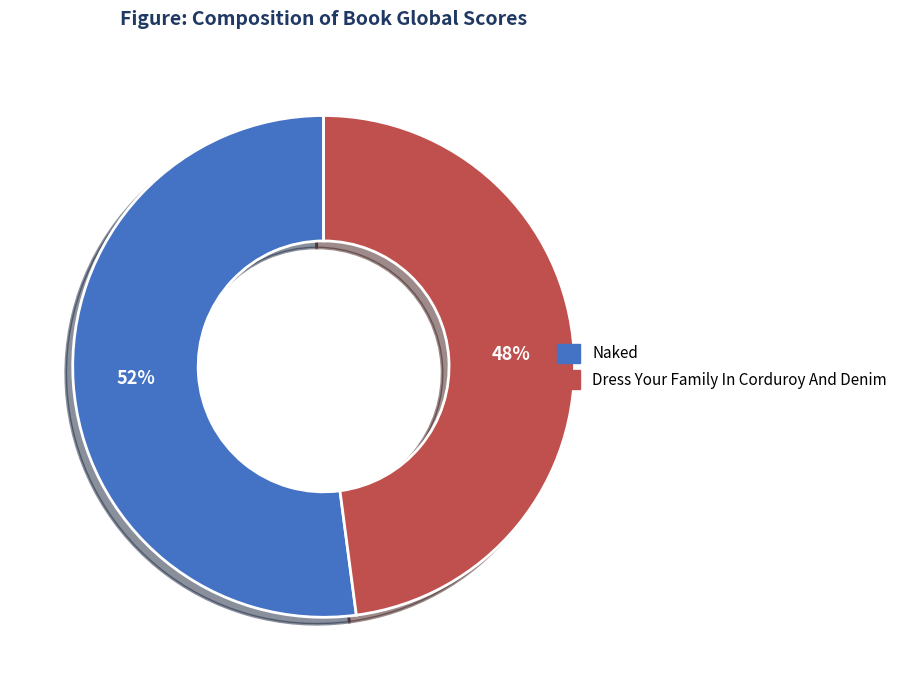

Which slice is the largest?

Naked